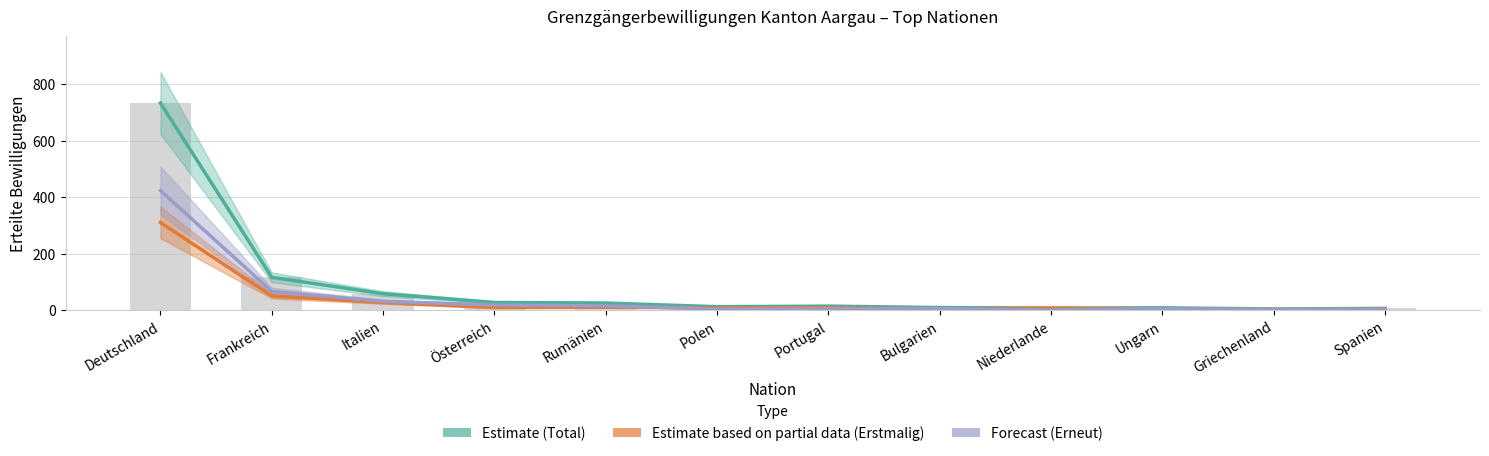

What is the difference between the second highest and minimum values in the Estimate based on partial data (Erstmalig) series?

48